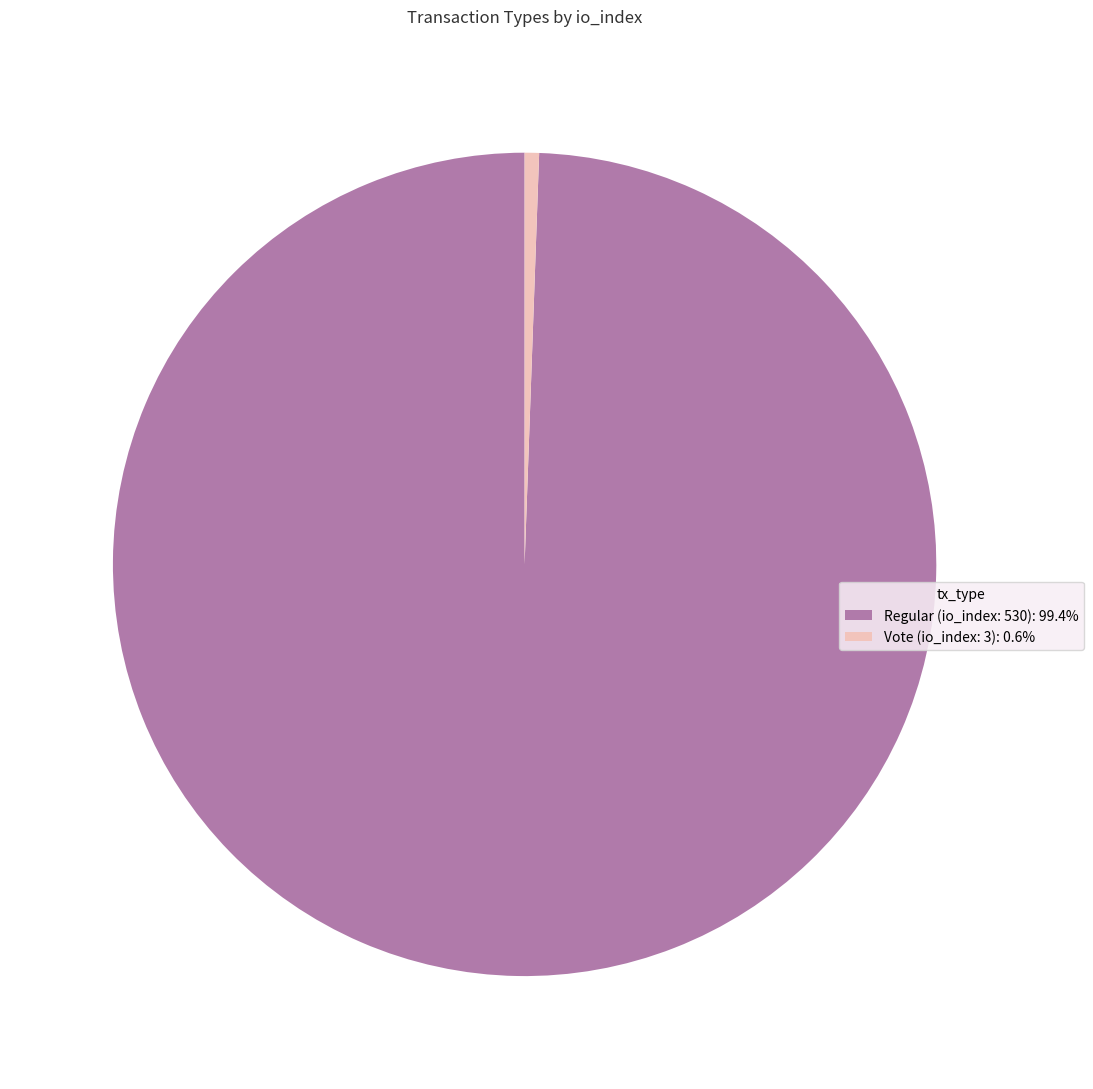

What is the ratio of the value at Regular (io_index: 530): 99.4% to the value at Vote (io_index: 3): 0.6%?

176.7